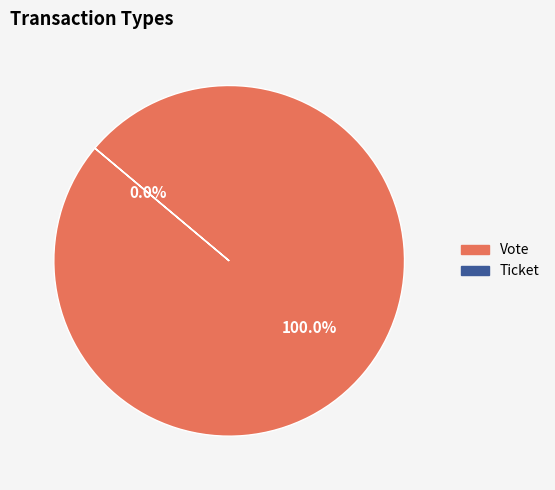

Which category has the biggest portion of the pie?

Vote